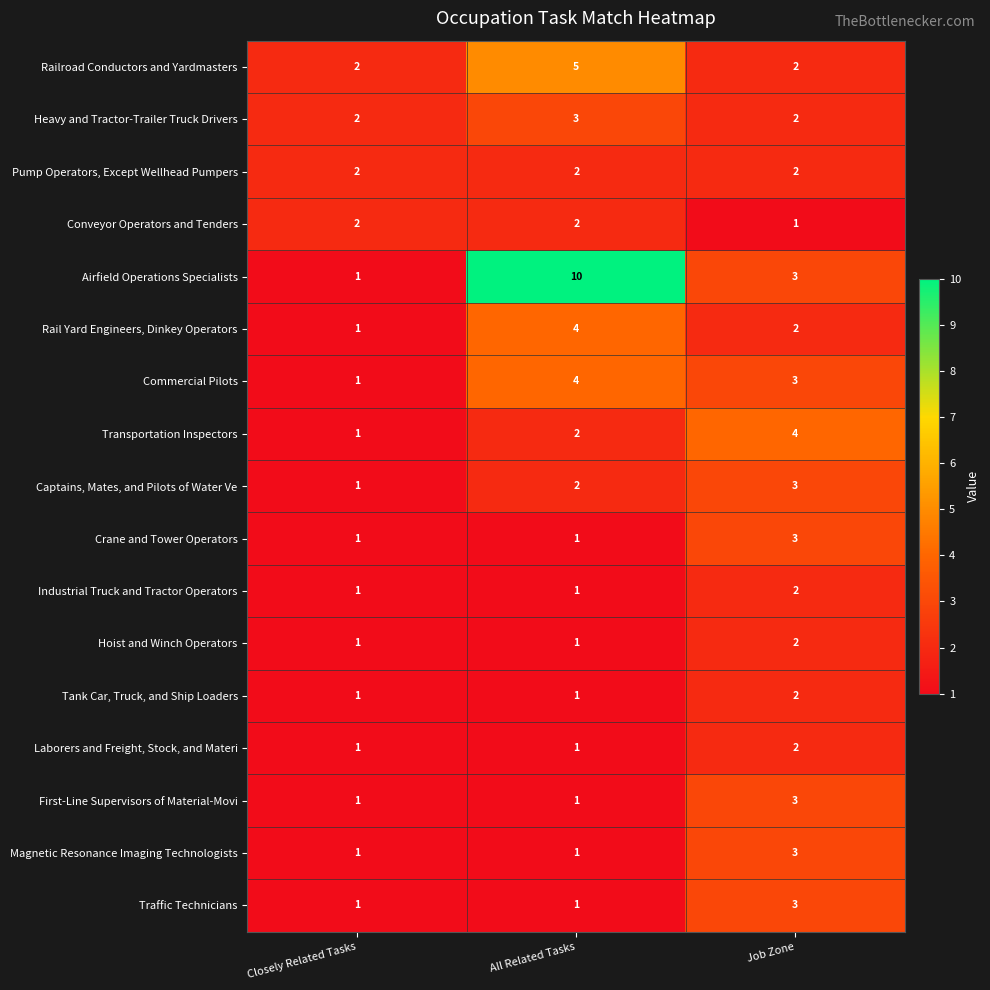

What is the total value across all series at Job Zone?

42